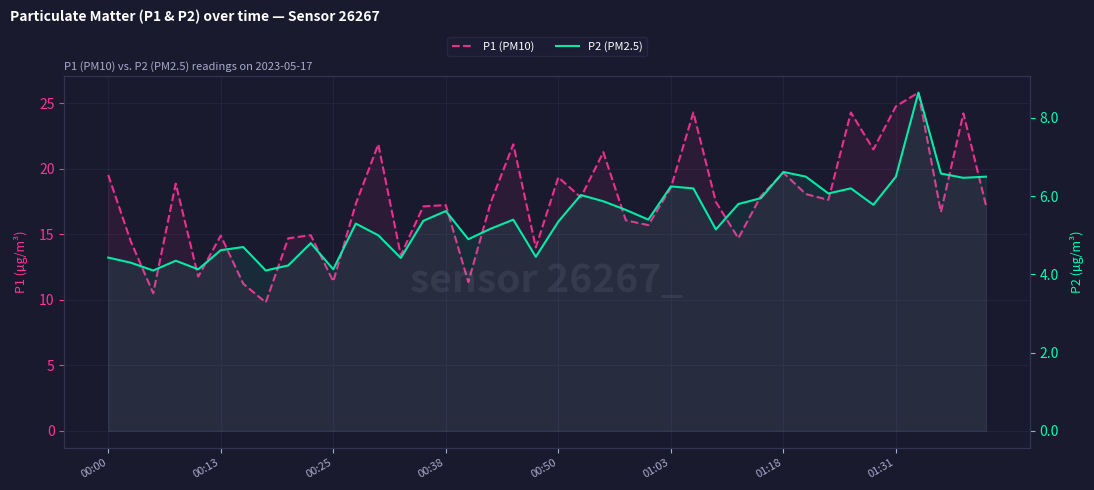

How many values in the P2 (PM2.5) series are below 5?

14